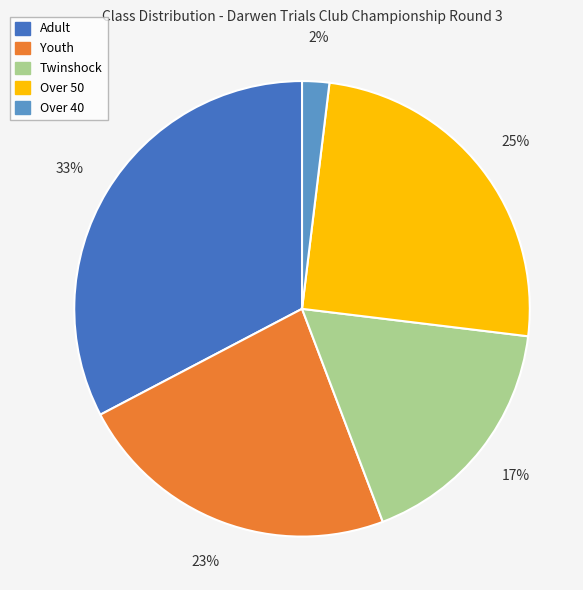

True or false: Over 50 accounts for 25% of the total.

True